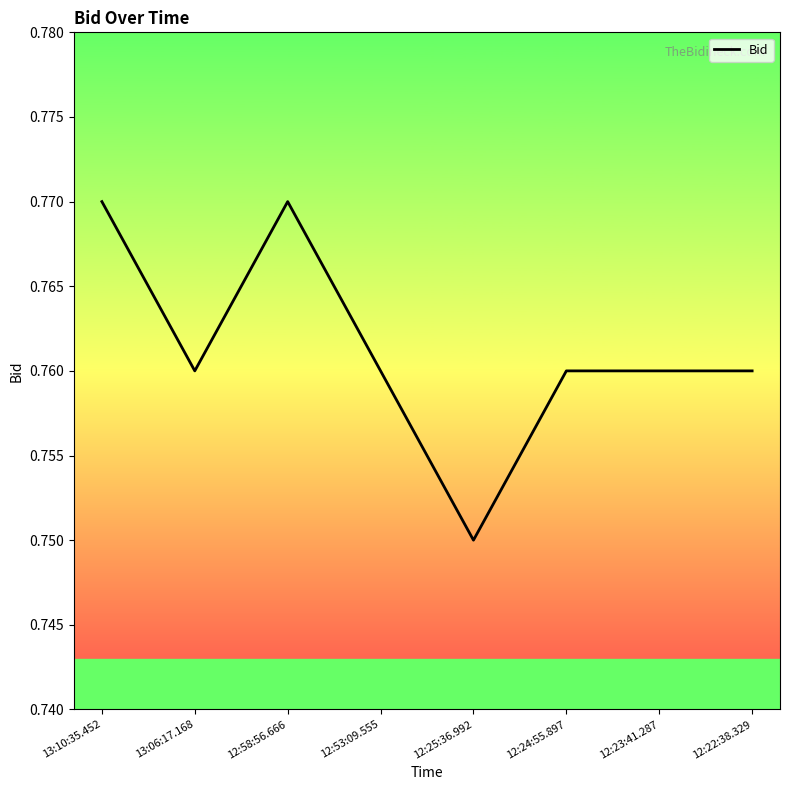

What is the maximum value shown in the chart?

0.8